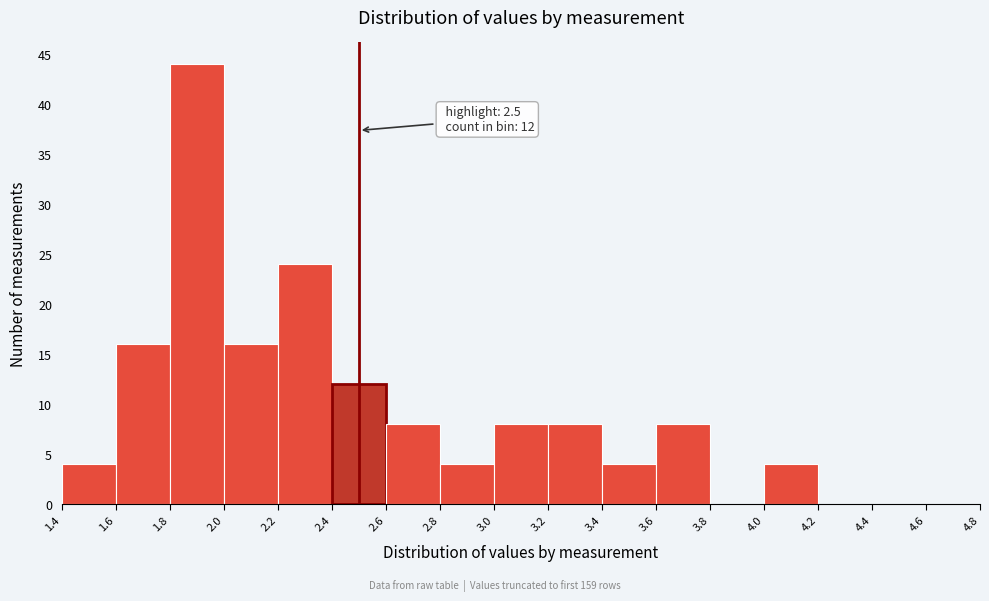

Which range on the x-axis has the tallest bar?

1.8 to 2.0